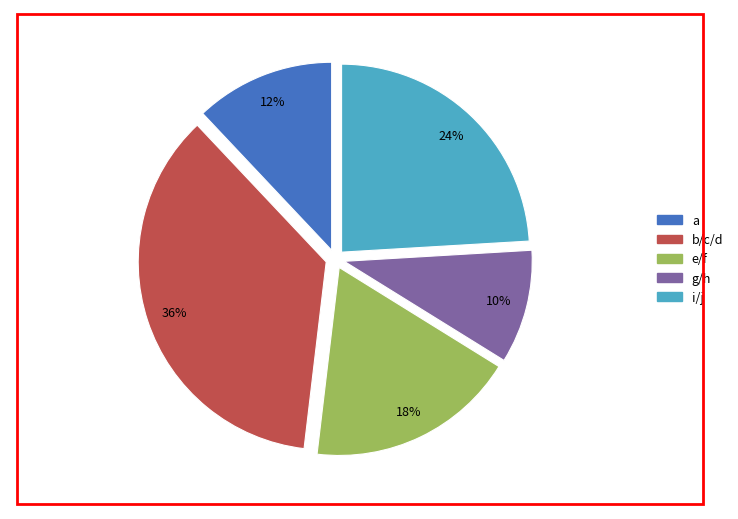

To the nearest percent, what is the average slice percentage?

20%